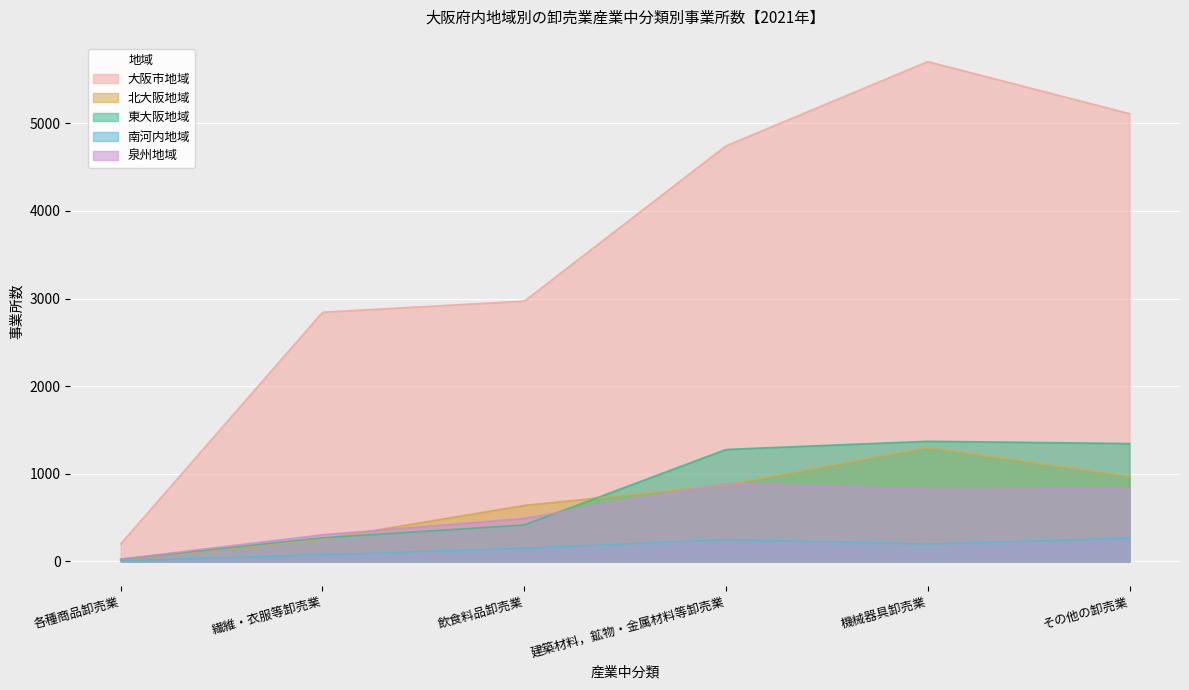

The 北大阪地域 series shows 725 at 機械器具卸売業. True or false?

False